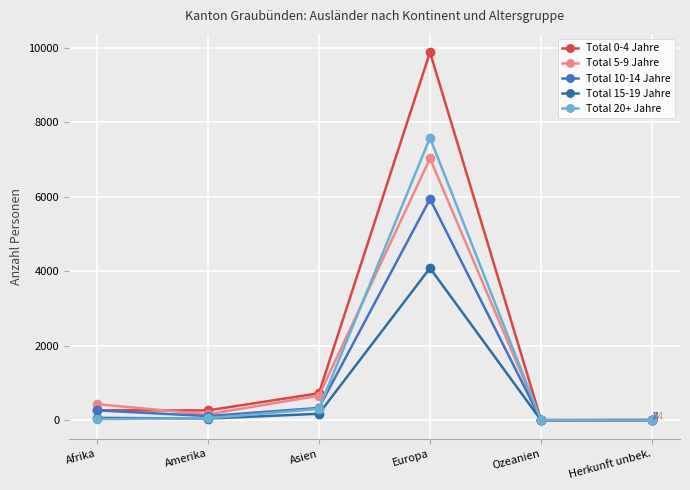

Between which two adjacent categories do Total 20+ Jahre and Total 5-9 Jahre first intersect?

Asien and Europa